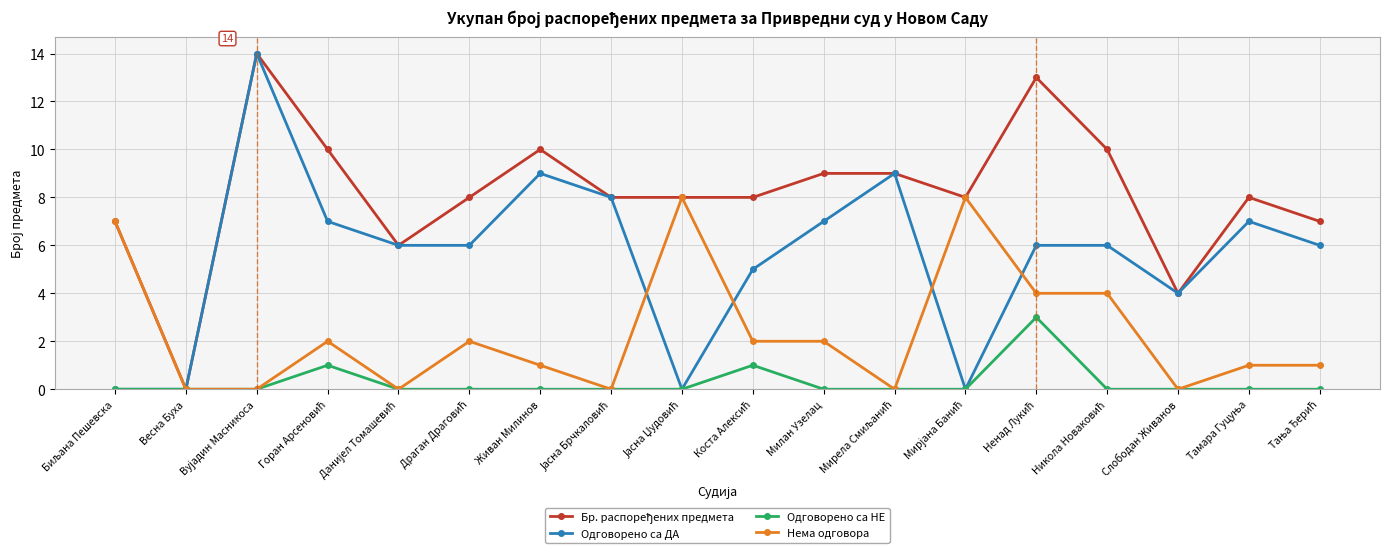

The value of Одговорено са НЕ at Слободан Живанов is 0. True or false?

True